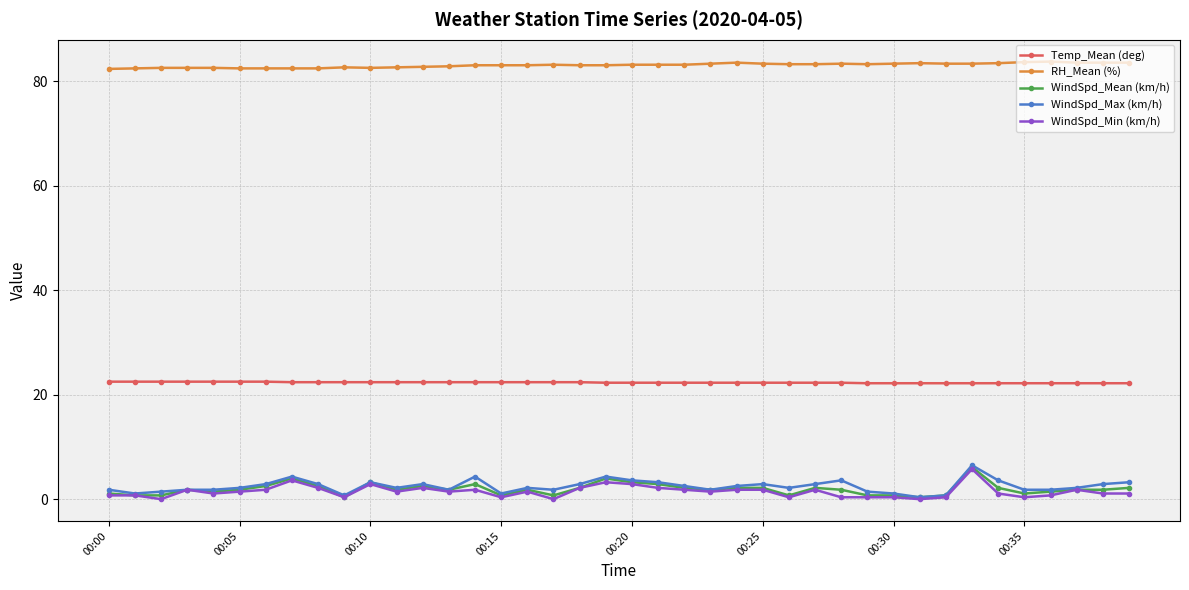

True or false: WindSpd_Max (km/h) has more than 1 points higher than both neighbors.

True